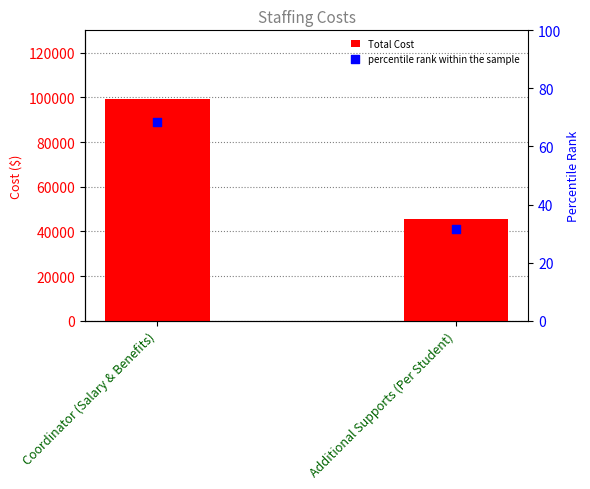

Is the value of Total Cost at Coordinator (Salary & Benefits) greater than the value of percentile rank within the sample at Additional Supports (Per Student)?

Yes